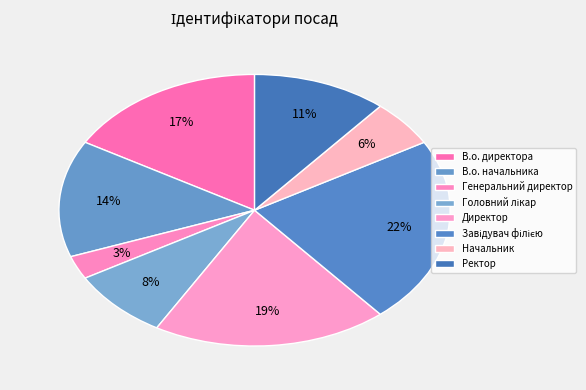

How many segments does this pie chart have?

8